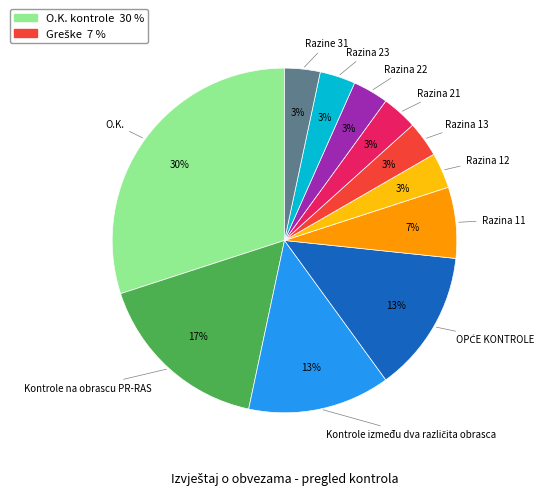

Is there any slice that represents more than half of the pie?

No